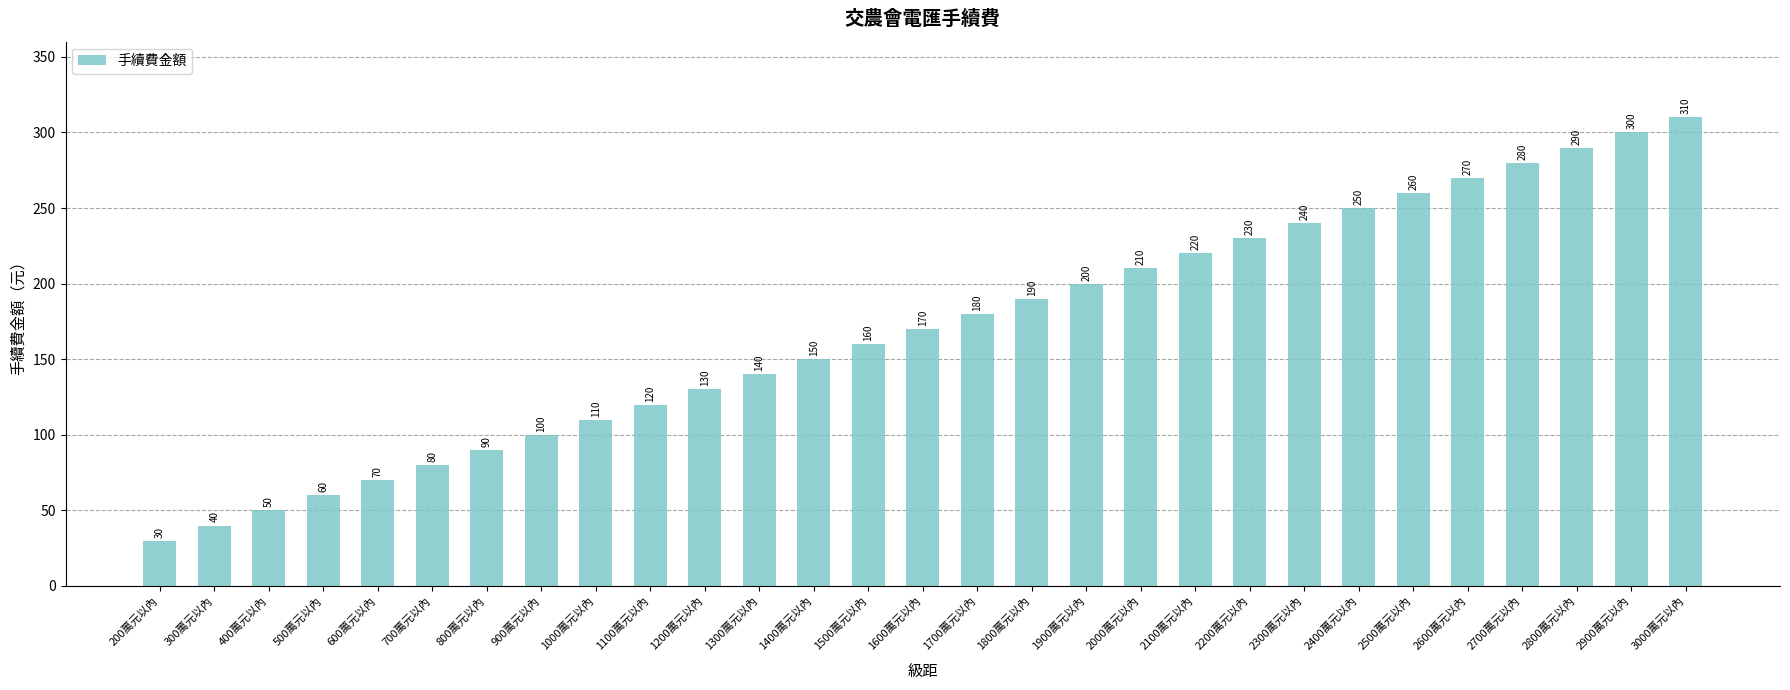

Which has a higher value, 1700萬元以內 or 3000萬元以內?

3000萬元以內